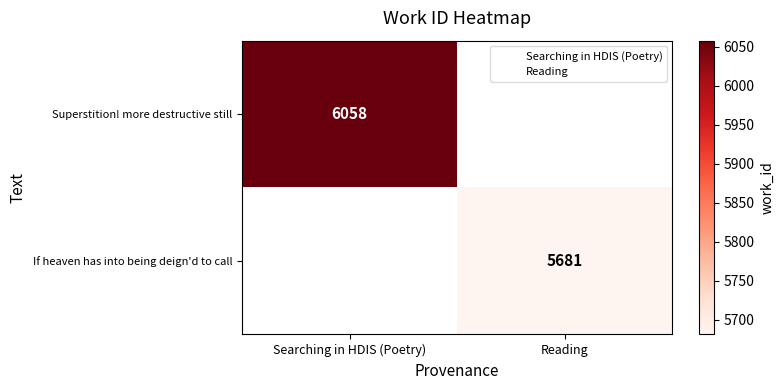

How many data points does each series have?

2